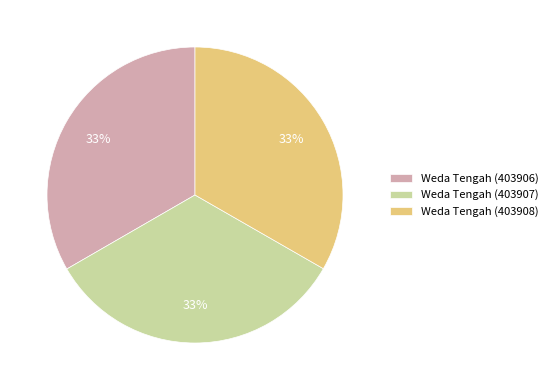

How many segments does this pie chart have?

3